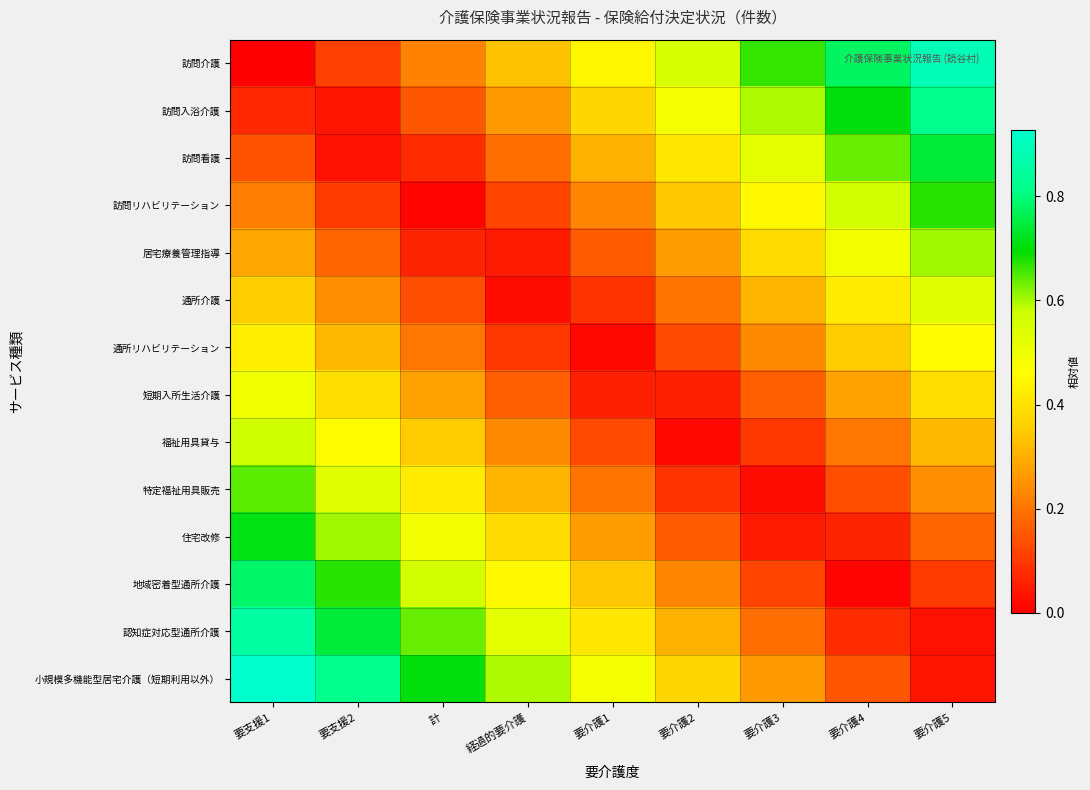

Reading left to right, what are all the values shown in this chart?

訪問介護: 要支援1=0.0	要支援2=0.1	計=0.2	経過的要介護=0.3	要介護1=0.4	要介護2=0.6	要介護3=0.7	要介護4=0.8	要介護5=0.9
訪問入浴介護: 要支援1=0.1	要支援2=0.0	計=0.2	経過的要介護=0.3	要介護1=0.4	要介護2=0.5	要介護3=0.6	要介護4=0.7	要介護5=0.8
訪問看護: 要支援1=0.1	要支援2=0.0	計=0.1	経過的要介護=0.2	要介護1=0.3	要介護2=0.4	要介護3=0.5	要介護4=0.6	要介護5=0.7
訪問リハビリテーション: 要支援1=0.2	要支援2=0.1	計=0.0	経過的要介護=0.1	要介護1=0.2	要介護2=0.3	要介護3=0.5	要介護4=0.6	要介護5=0.7
居宅療養管理指導: 要支援1=0.3	要支援2=0.2	計=0.1	経過的要介護=0.0	要介護1=0.2	要介護2=0.3	要介護3=0.4	要介護4=0.5	要介護5=0.6
通所介護: 要支援1=0.4	要支援2=0.2	計=0.1	経過的要介護=0.0	要介護1=0.1	要介護2=0.2	要介護3=0.3	要介護4=0.4	要介護5=0.5
通所リハビリテーション: 要支援1=0.4	要支援2=0.3	計=0.2	経過的要介護=0.1	要介護1=0.0	要介護2=0.1	要介護3=0.2	要介護4=0.3	要介護5=0.5
短期入所生活介護: 要支援1=0.5	要支援2=0.4	計=0.3	経過的要介護=0.2	要介護1=0.1	要介護2=0.1	要介護3=0.2	要介護4=0.3	要介護5=0.4
福祉用具貸与: 要支援1=0.6	要支援2=0.5	計=0.3	経過的要介護=0.2	要介護1=0.1	要介護2=0.0	要介護3=0.1	要介護4=0.2	要介護5=0.3
特定福祉用具販売: 要支援1=0.6	要支援2=0.5	計=0.4	経過的要介護=0.3	要介護1=0.2	要介護2=0.1	要介護3=0.0	要介護4=0.1	要介護5=0.2
住宅改修: 要支援1=0.7	要支援2=0.6	計=0.5	経過的要介護=0.4	要介護1=0.3	要介護2=0.2	要介護3=0.0	要介護4=0.1	要介護5=0.2
地域密着型通所介護: 要支援1=0.8	要支援2=0.7	計=0.6	経過的要介護=0.5	要介護1=0.3	要介護2=0.2	要介護3=0.1	要介護4=0.0	要介護5=0.1
認知症対応型通所介護: 要支援1=0.9	要支援2=0.7	計=0.6	経過的要介護=0.5	要介護1=0.4	要介護2=0.3	要介護3=0.2	要介護4=0.1	要介護5=0.0
小規模多機能型居宅介護（短期利用以外）: 要支援1=0.9	要支援2=0.8	計=0.7	経過的要介護=0.6	要介護1=0.5	要介護2=0.4	要介護3=0.3	要介護4=0.2	要介護5=0.0